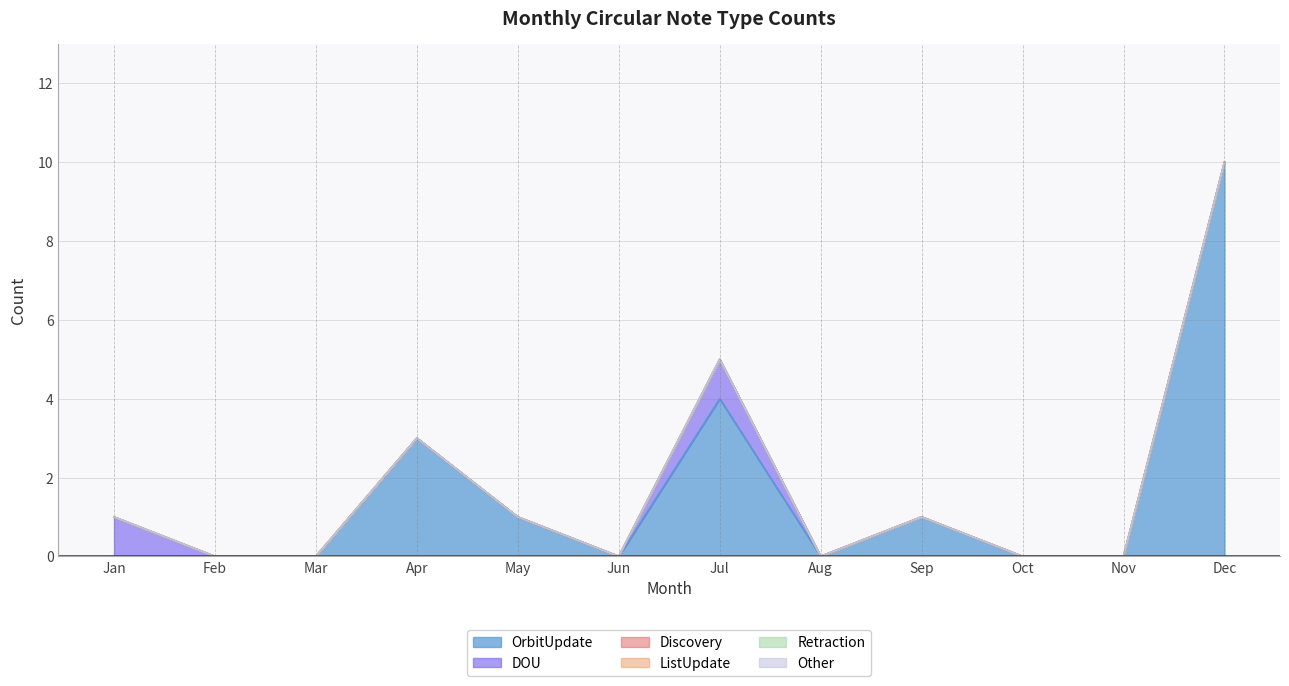

Reading left to right, transcribe all the data shown in this chart.

OrbitUpdate: Jan=0	Feb=0	Mar=0	Apr=3	May=1	Jun=0	Jul=4	Aug=0	Sep=1	Oct=0	Nov=0	Dec=10
DOU: Jan=1	Feb=0	Mar=0	Apr=0	May=0	Jun=0	Jul=1	Aug=0	Sep=0	Oct=0	Nov=0	Dec=0
Discovery: Jan=0	Feb=0	Mar=0	Apr=0	May=0	Jun=0	Jul=0	Aug=0	Sep=0	Oct=0	Nov=0	Dec=0
ListUpdate: Jan=0	Feb=0	Mar=0	Apr=0	May=0	Jun=0	Jul=0	Aug=0	Sep=0	Oct=0	Nov=0	Dec=0
Retraction: Jan=0	Feb=0	Mar=0	Apr=0	May=0	Jun=0	Jul=0	Aug=0	Sep=0	Oct=0	Nov=0	Dec=0
Other: Jan=0	Feb=0	Mar=0	Apr=0	May=0	Jun=0	Jul=0	Aug=0	Sep=0	Oct=0	Nov=0	Dec=0